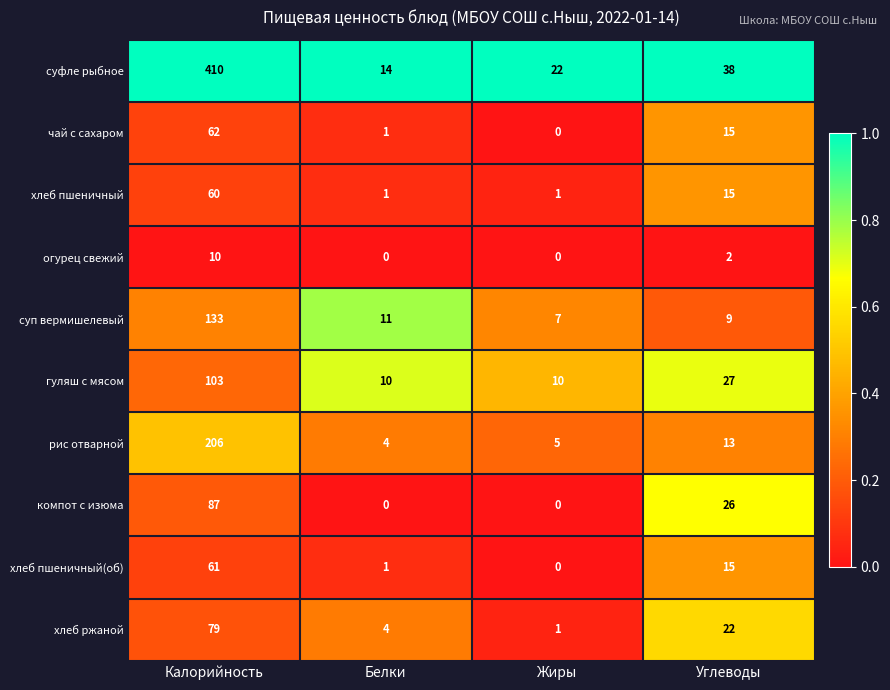

The value of хлеб ржаной at Углеводы is 22. True or false?

True